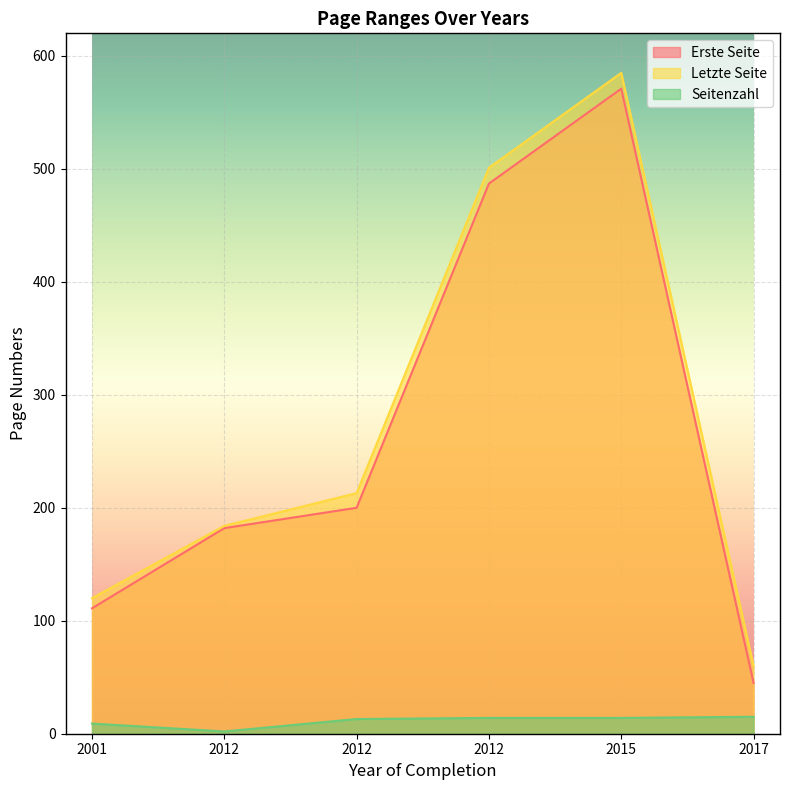

List the series in order of their peak value, highest first.

Letzte Seite, Erste Seite, Seitenzahl